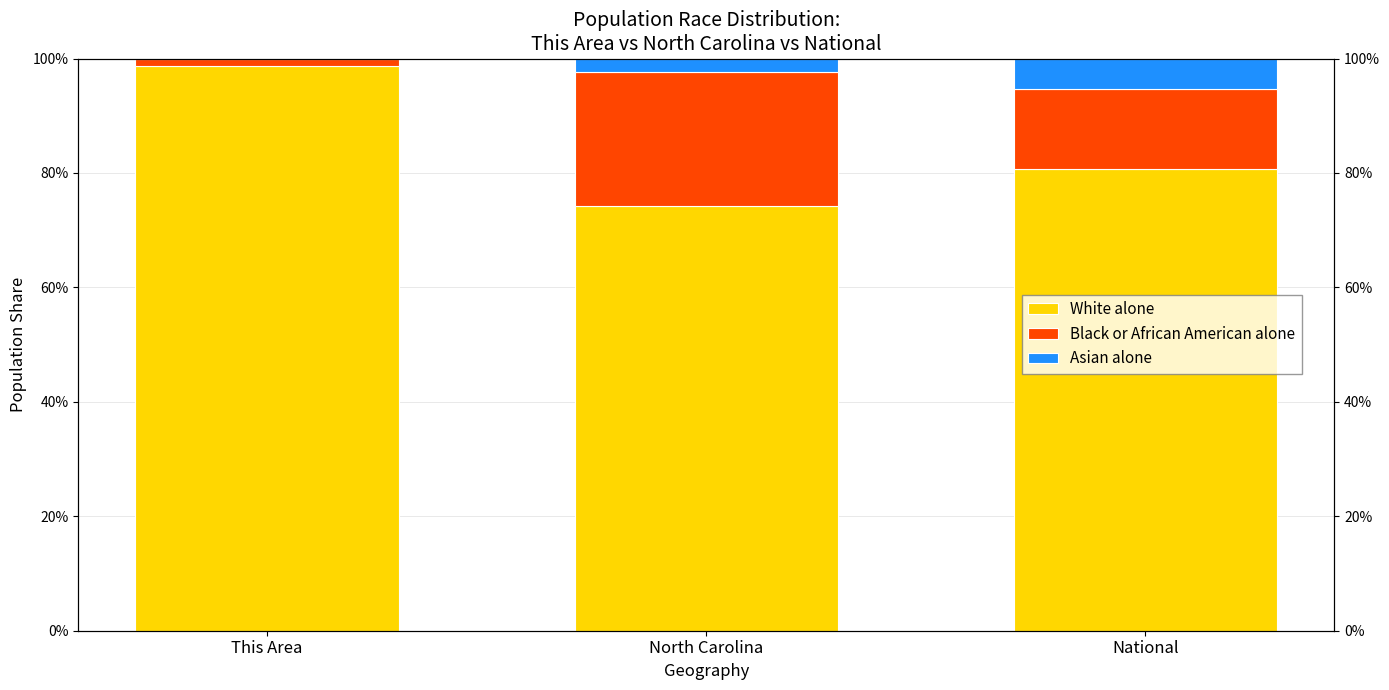

What is the maximum value shown in the chart?

1.0